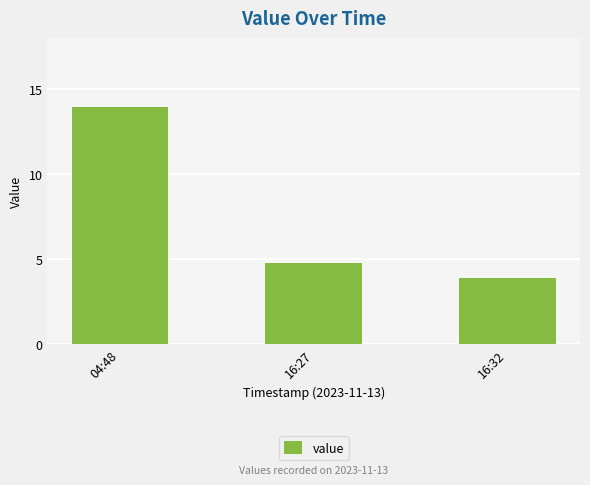

At which label does the data first exceed 4?

04:48